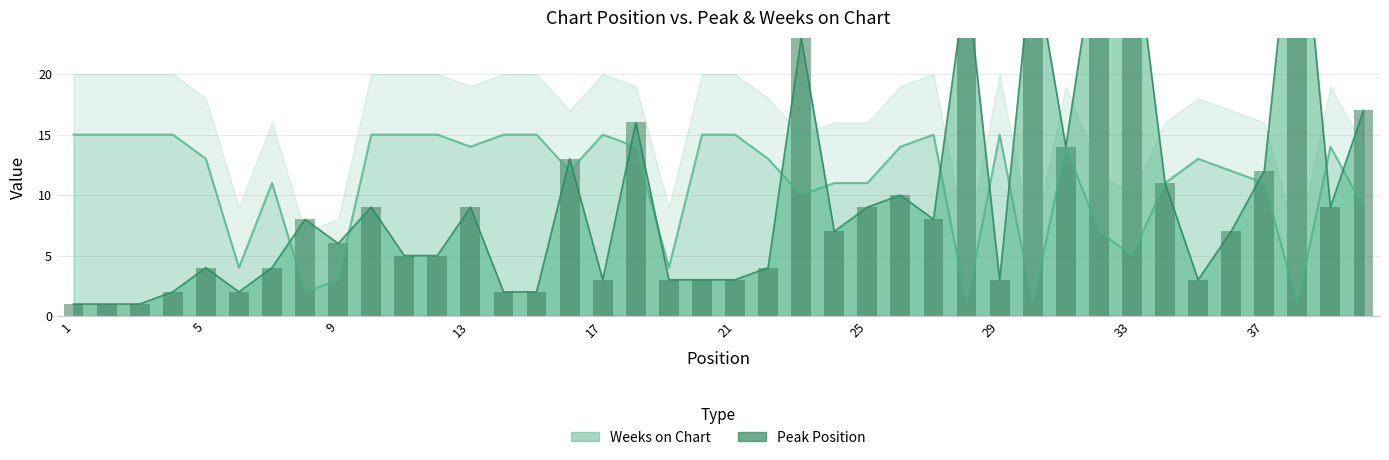

Which series has the largest range (max minus min)?

Peak Position